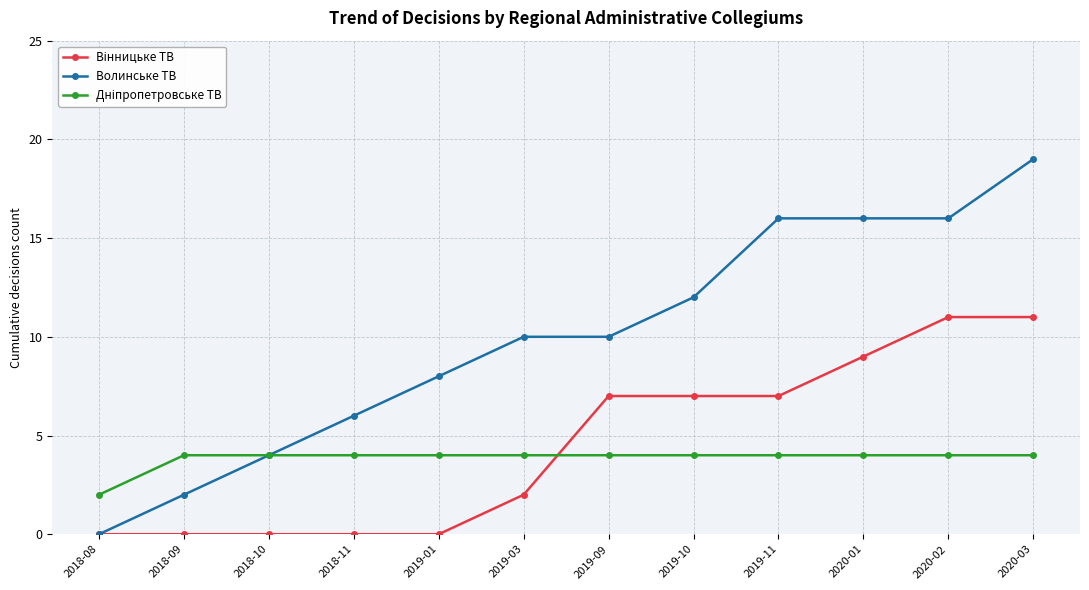

What is the label of the 9th point from the left?

2019-11